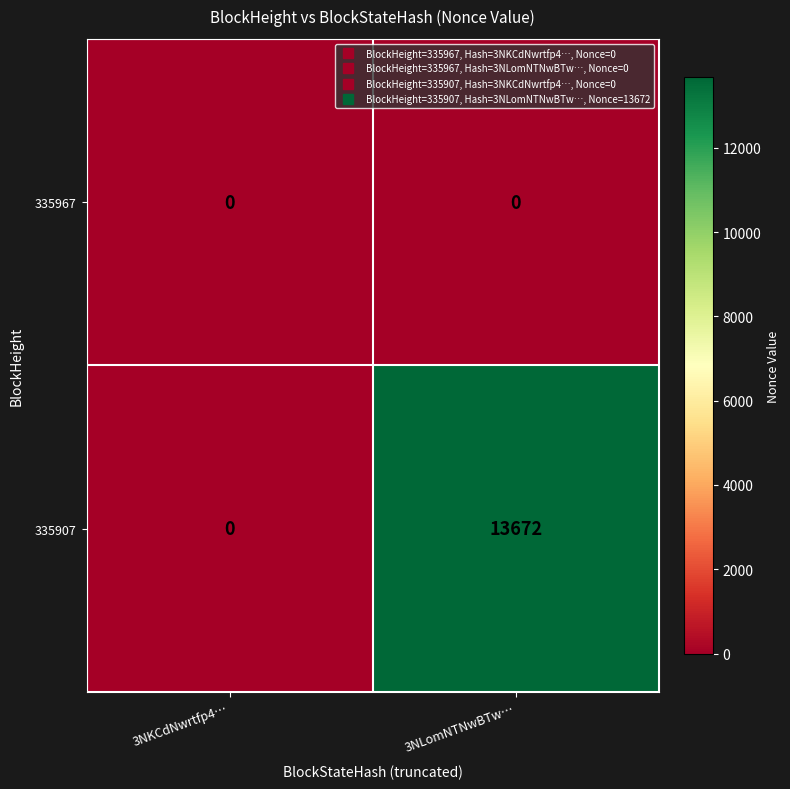

At how many categories does at least one series exceed 674?

1